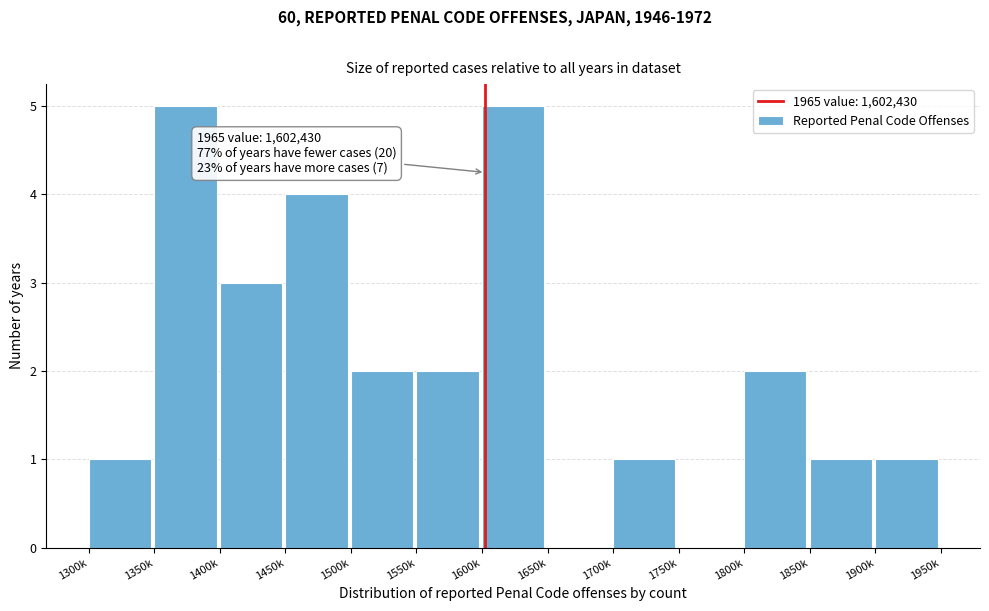

Reading right to left, list all the values displayed in this chart.

1900k=1	1850k=1	1800k=2	1750k=0	1700k=1	1650k=0	1600k=5	1550k=2	1500k=2	1450k=4	1400k=3	1350k=5	1300k=1